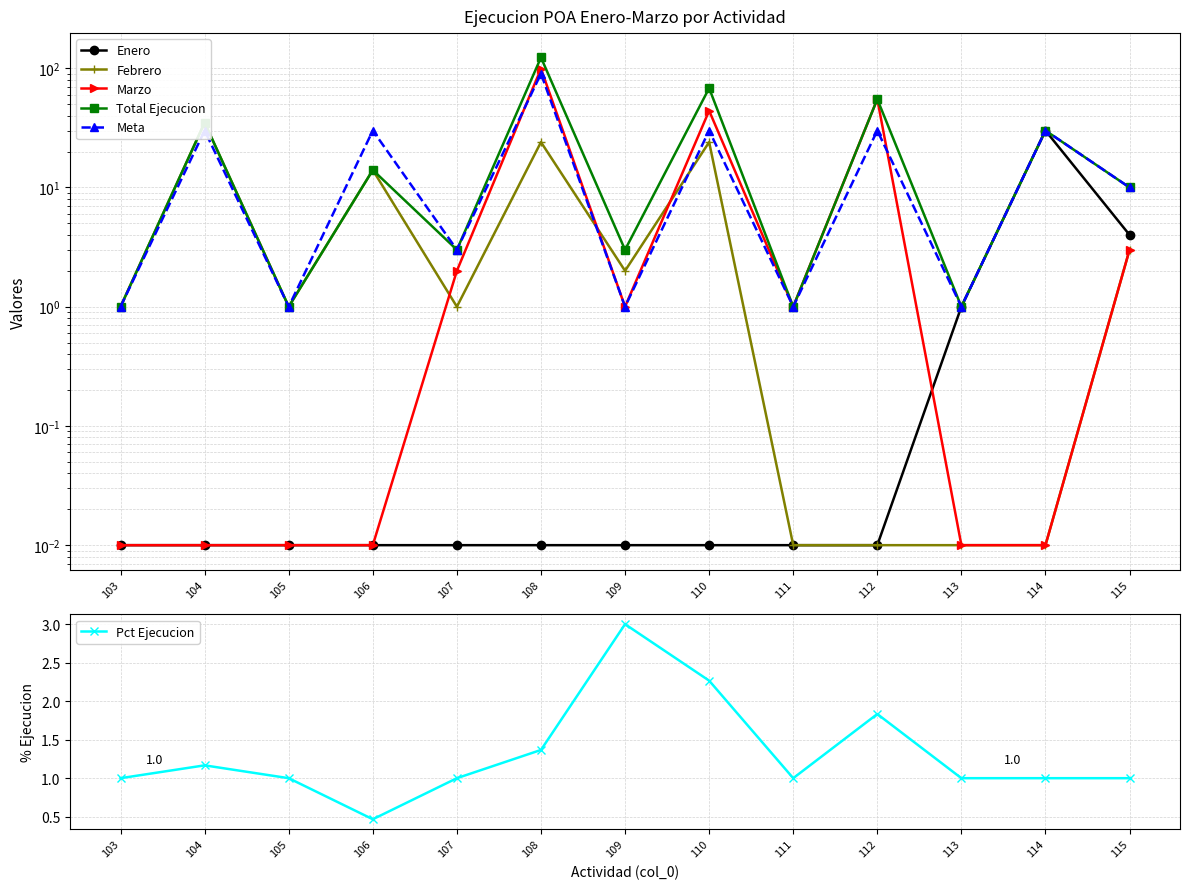

Between which two adjacent categories do Marzo and Pct Ejecucion first intersect?

106 and 107